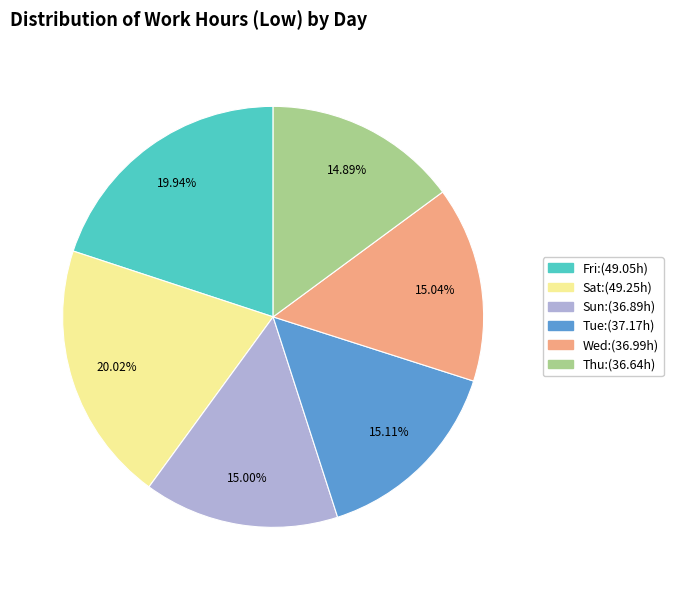

Is there a majority slice in this chart?

No